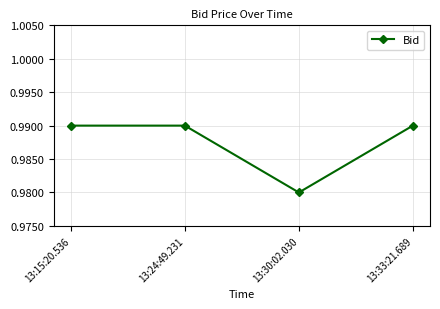

At which label is the value closest to 0?

13:30:02.030